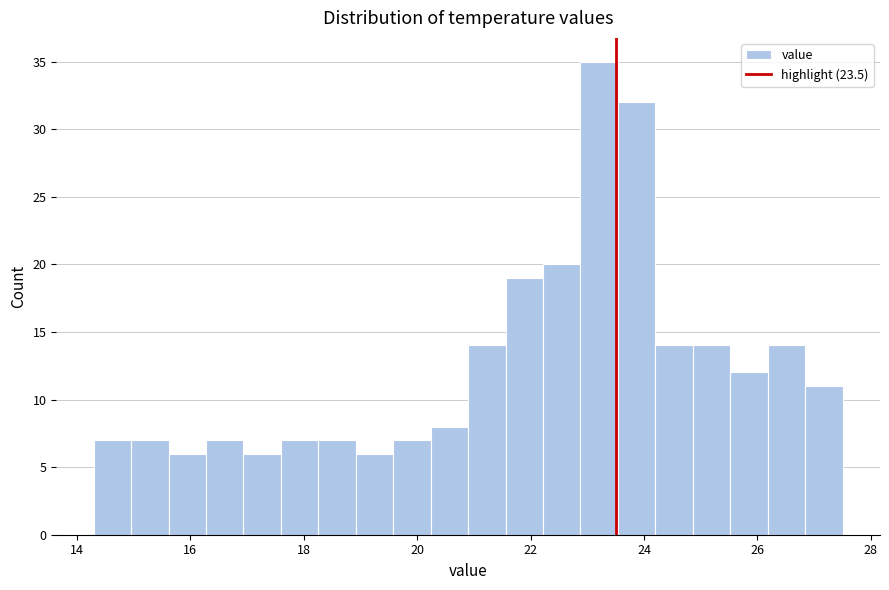

Read against the x-axis, roughly where is the centre of the tallest bar?

23.2